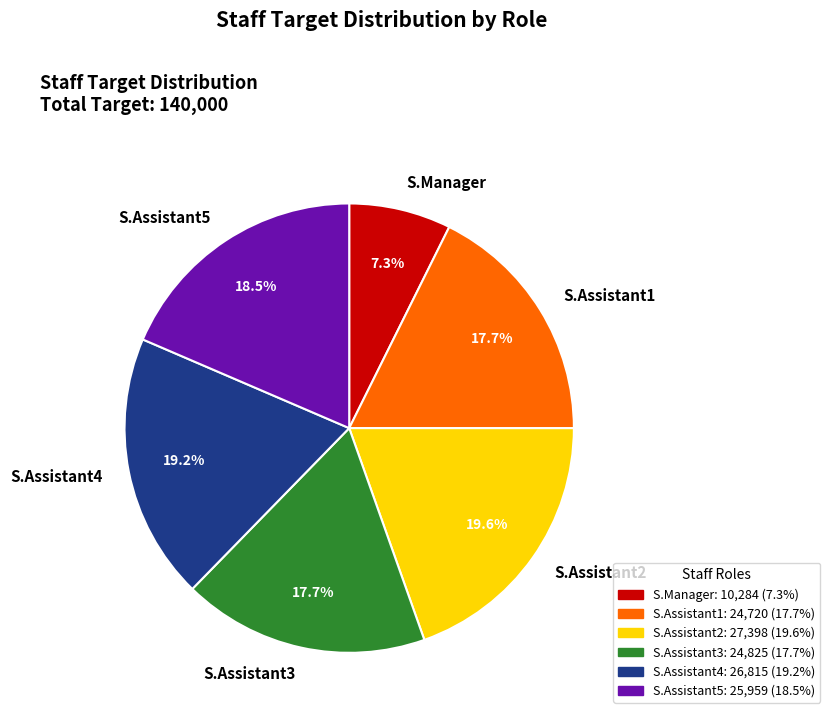

The S.Assistant4 slice represents 31% of the pie. True or false?

False